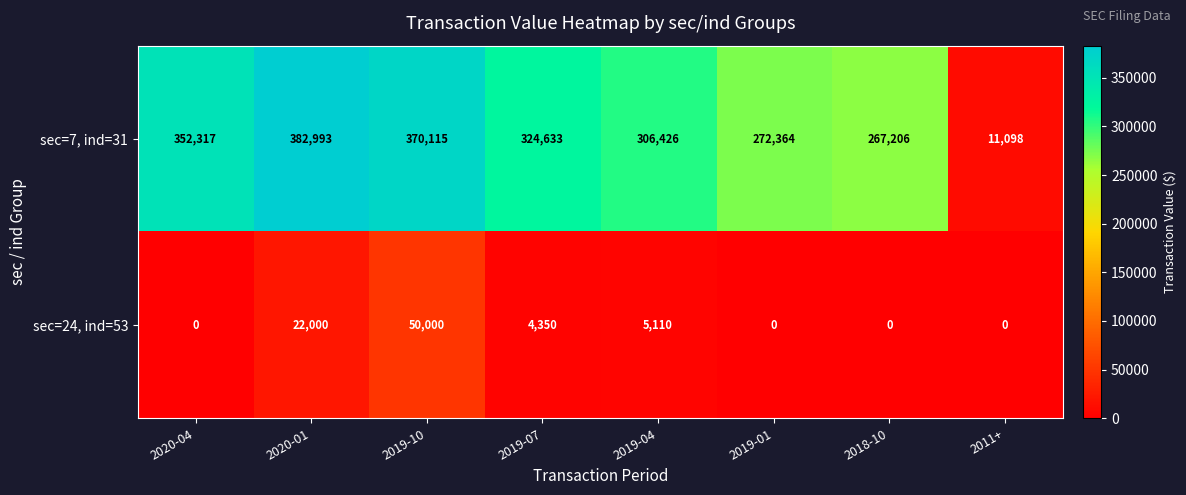

Reading left to right, extract all data points from this chart.

sec=7, ind=31: 2020-04=352317	2020-01=382993	2019-10=370115	2019-07=324633	2019-04=306426	2019-01=272364	2018-10=267206	2011+=11098
sec=24, ind=53: 2020-04=0	2020-01=22000	2019-10=50000	2019-07=4350	2019-04=5110	2019-01=0	2018-10=0	2011+=0